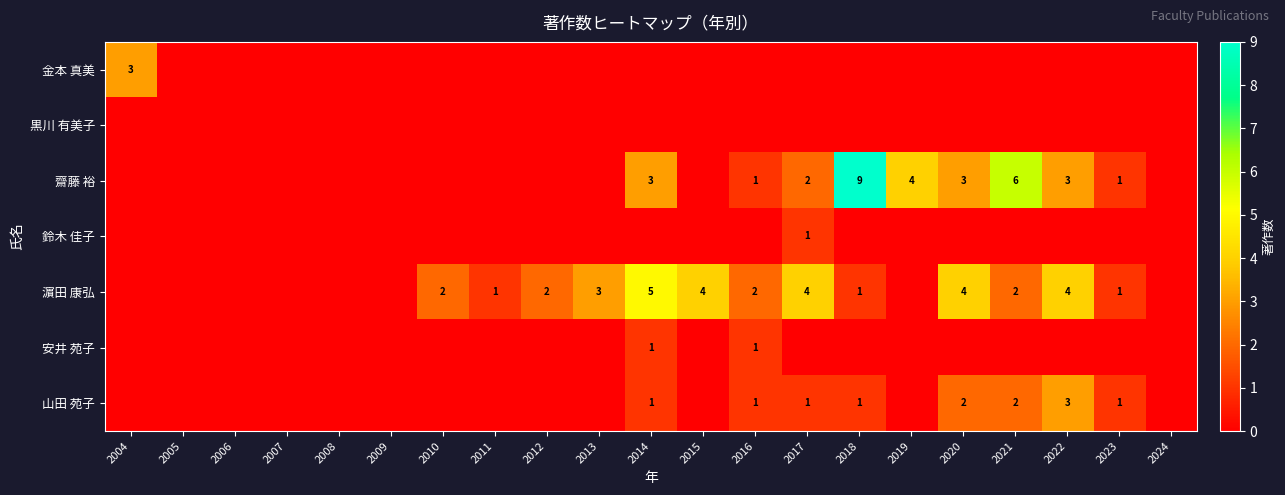

The 齋藤 裕 series shows 4 at 2019. True or false?

True